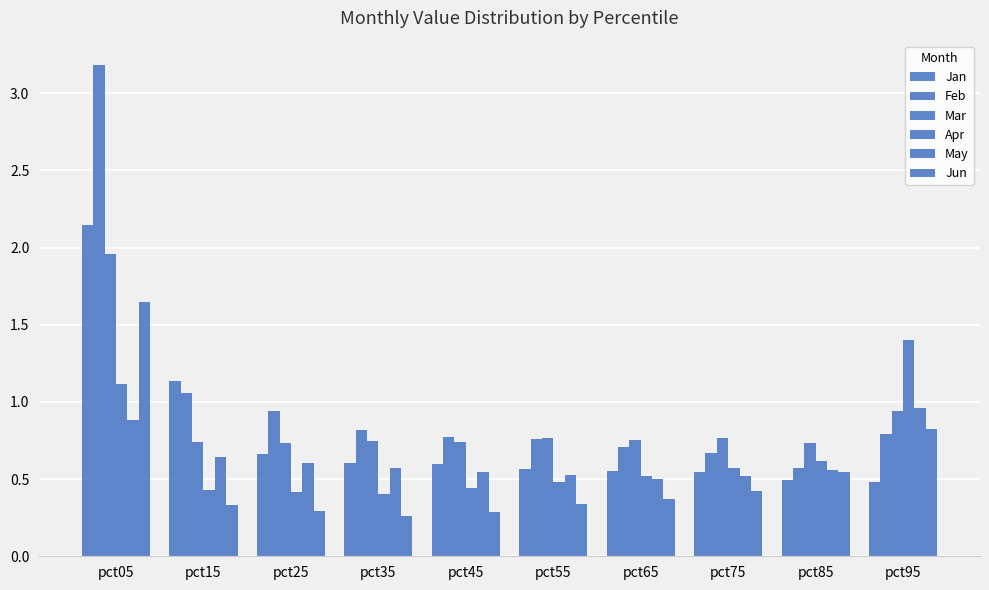

How many bars are there in total?

60